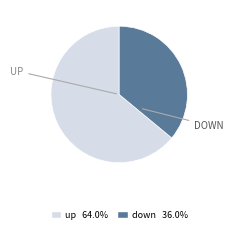

Which slice is the largest?

up